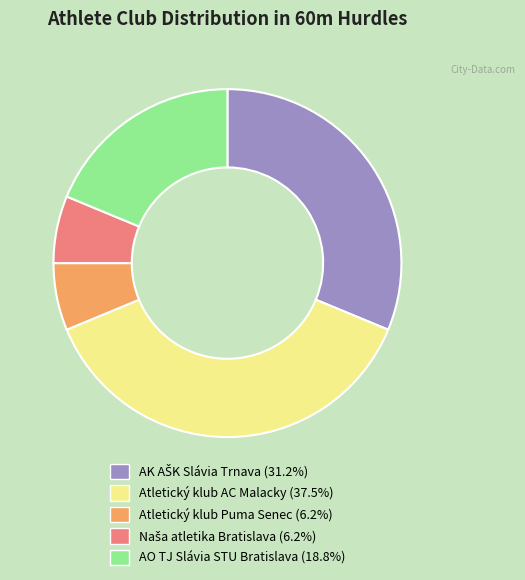

Which slice is the largest?

Atletický klub AC Malacky